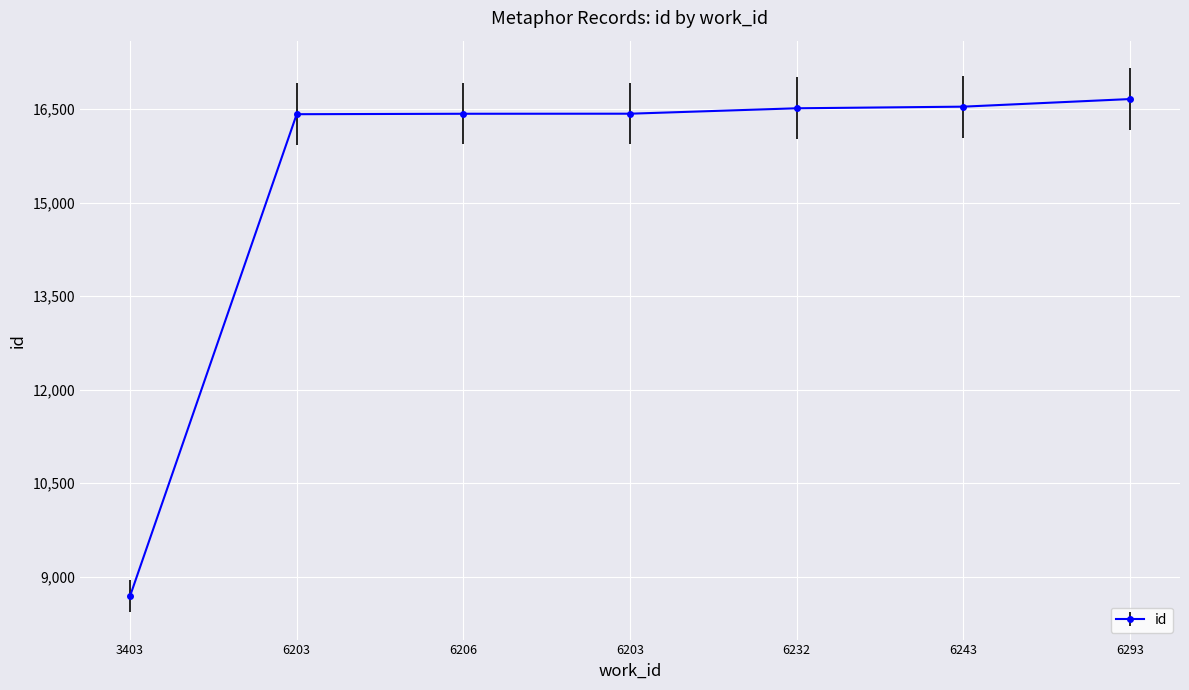

Is it true that the value at 6203 is 16428?

True